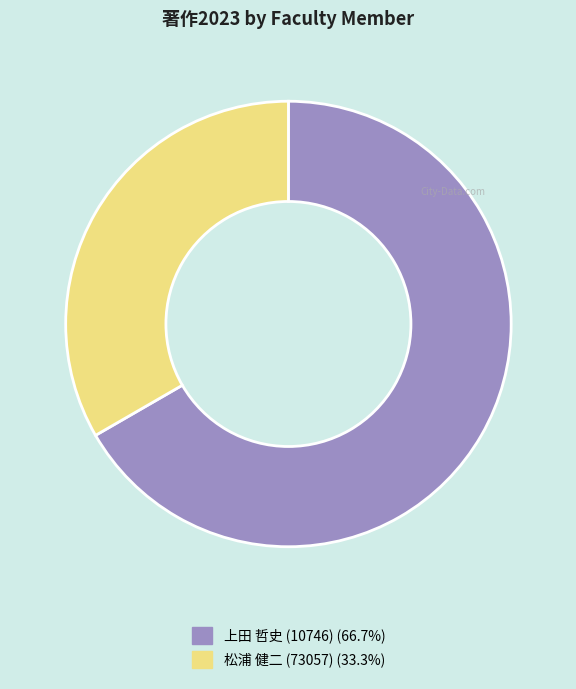

Is there any slice that represents more than half of the pie?

Yes